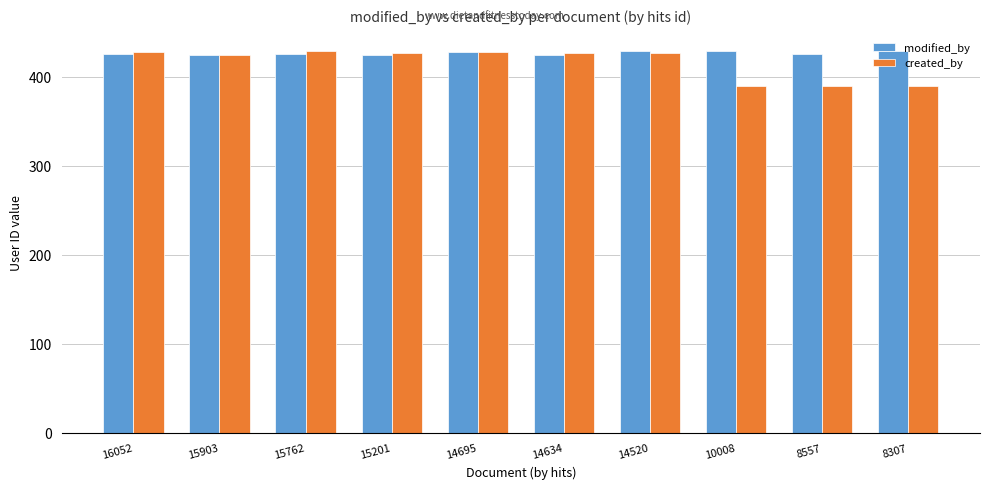

What is the greatest value displayed?

429